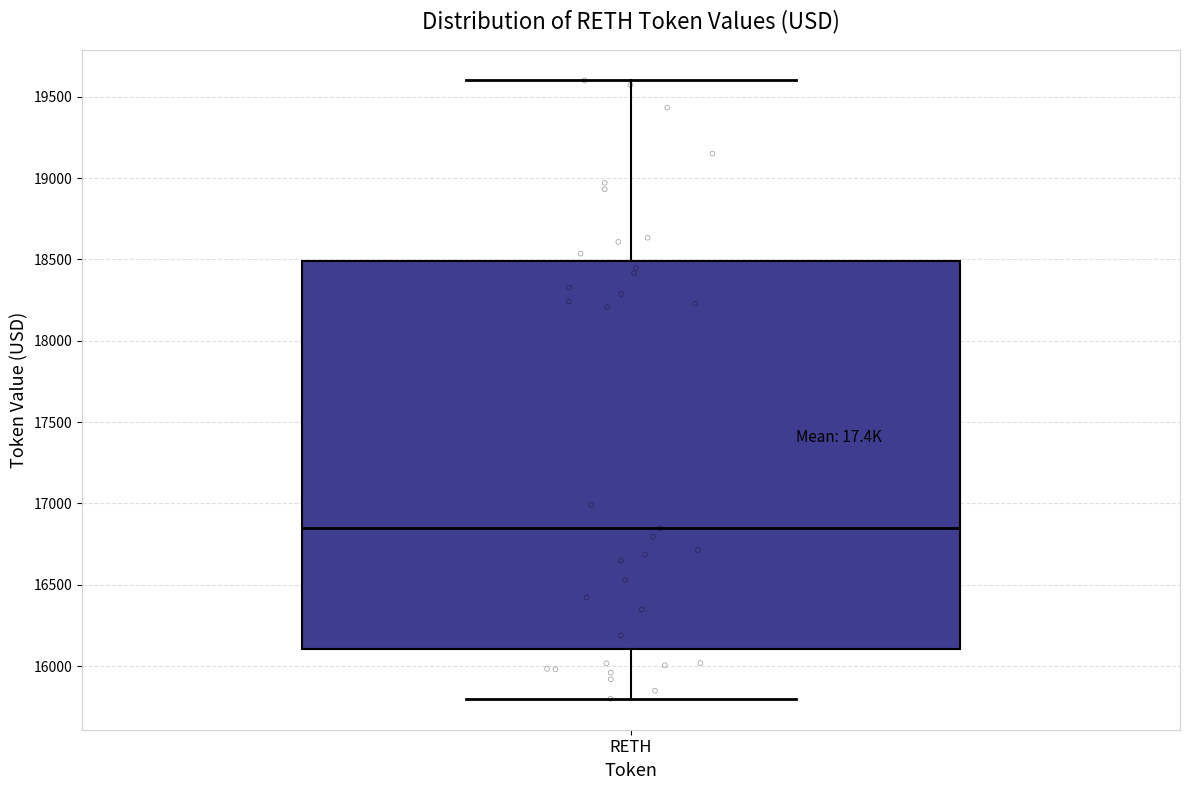

Read this box plot against the y-axis: the position of the median line, the range covered by the box, and the ends of both whiskers. The values are not printed on the chart, so give them approximately, as read against the axis.

median 16850, box 16100 to 18500, whiskers 15800 to 19600